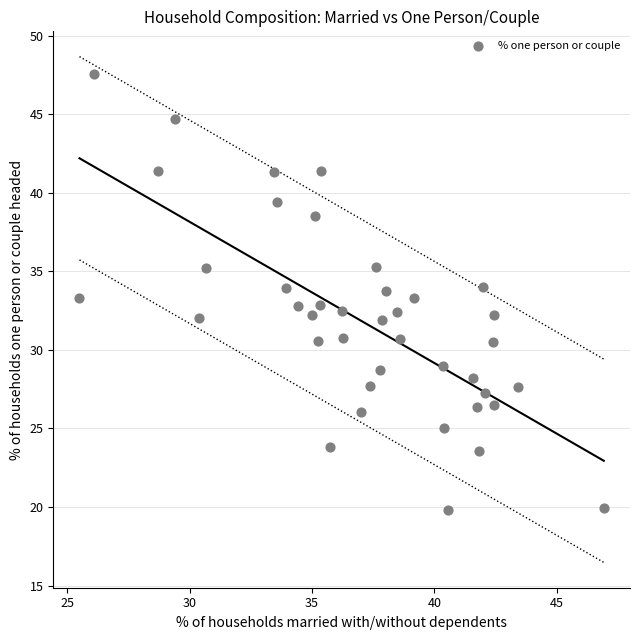

What is the range of Y values (max minus min)?

27.7